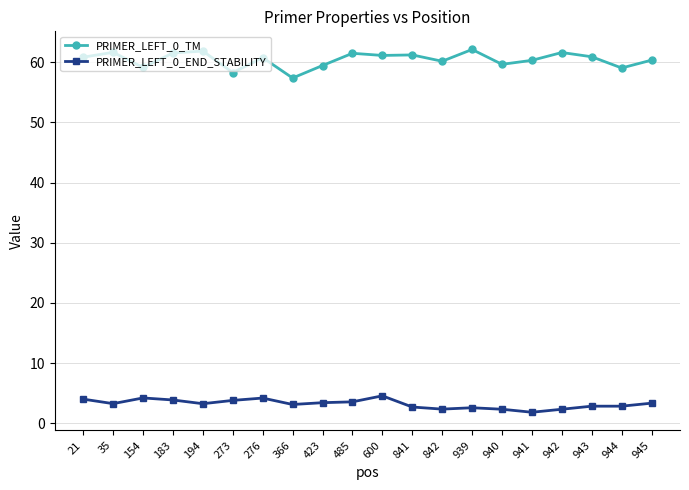

What is the difference between the PRIMER_LEFT_0_END_STABILITY values at 423 and 940?

1.1